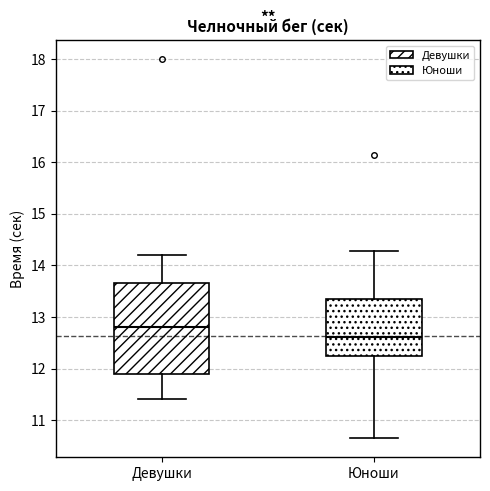

Which box's median line is the highest?

Девушки